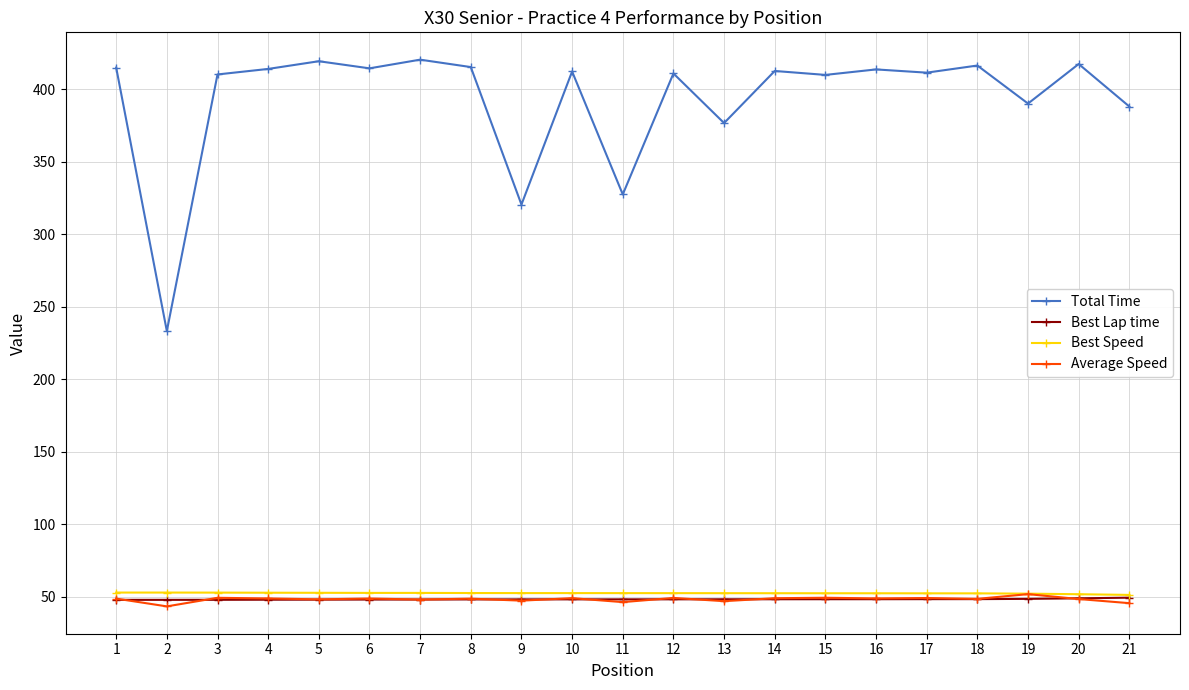

What are all the series names shown in the legend?

Total Time, Best Lap time, Best Speed, Average Speed